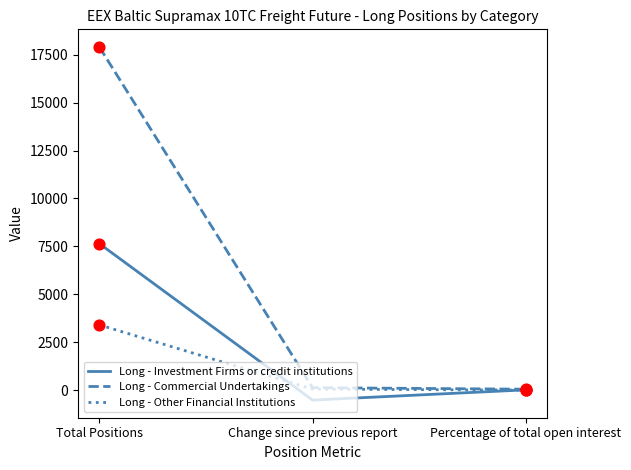

What are all the series names shown in the legend?

Long - Investment Firms or credit institutions, Long - Commercial Undertakings, Long - Other Financial Institutions